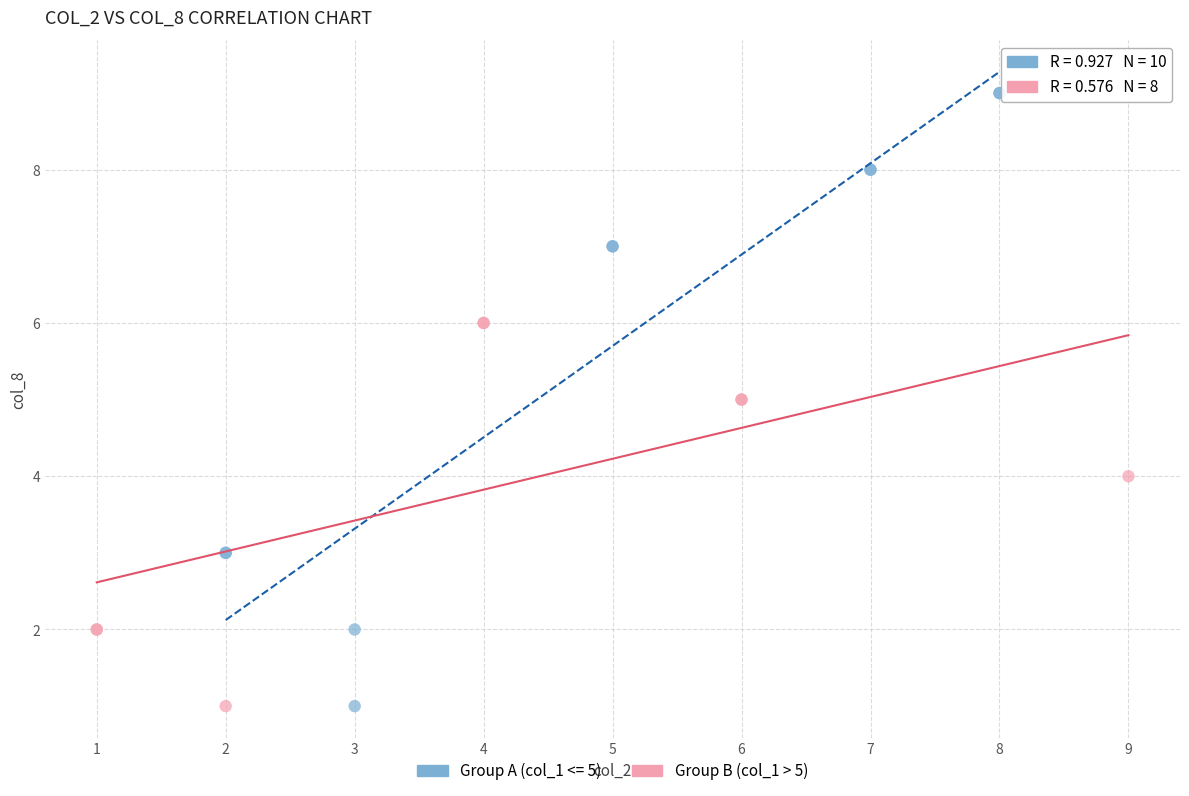

Which series has the widest spread of Y values?

Group A (col_1 <= 5)